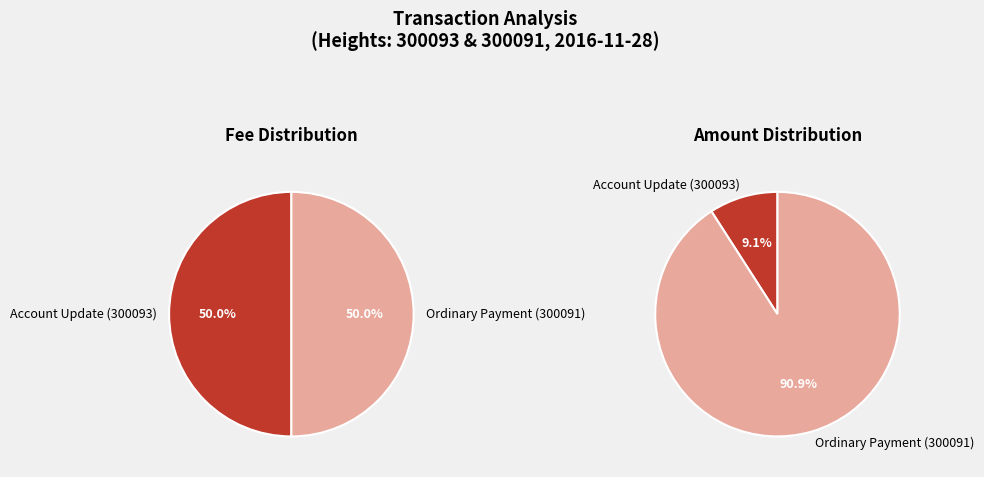

What is the smallest slice in the pie chart?

Account Update (300093)